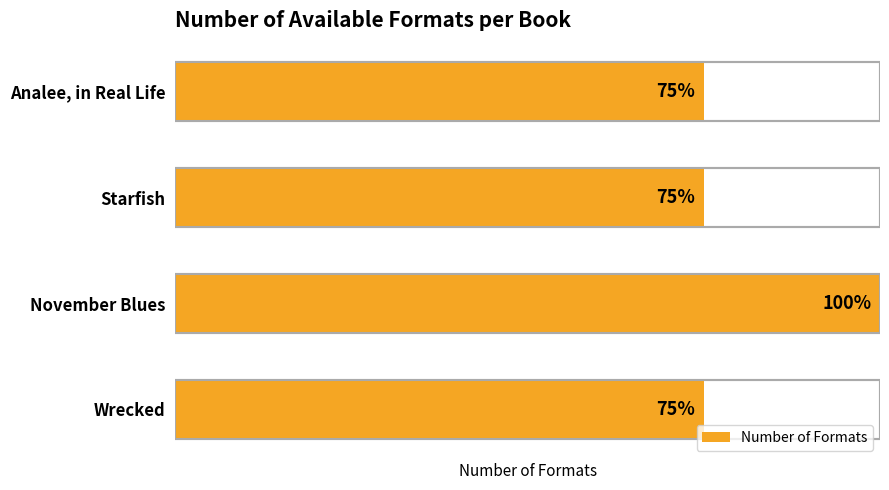

Are the bars horizontal?

Yes